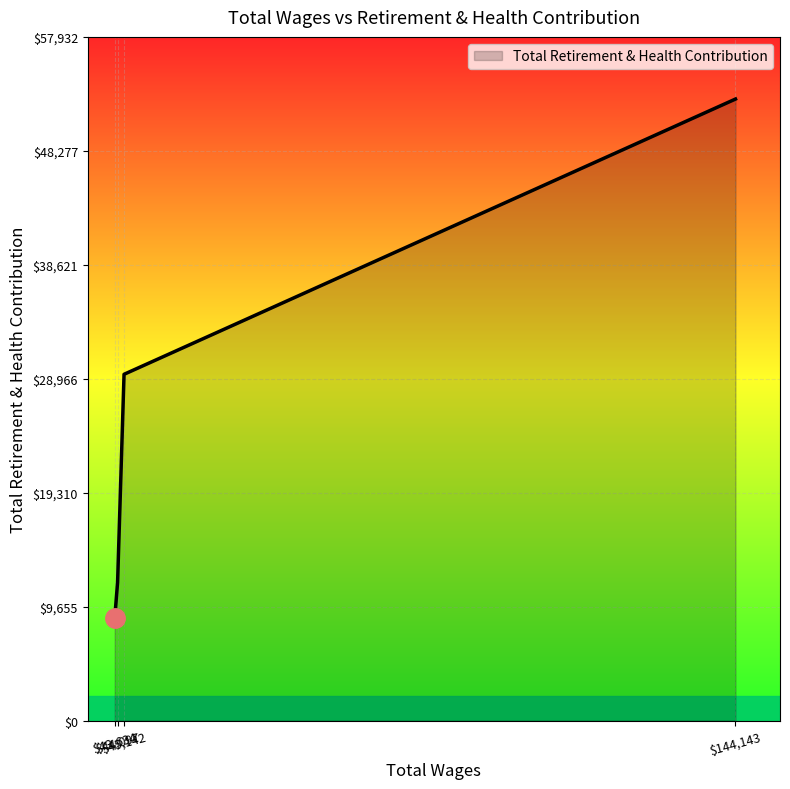

What is the sum of all values?

102403